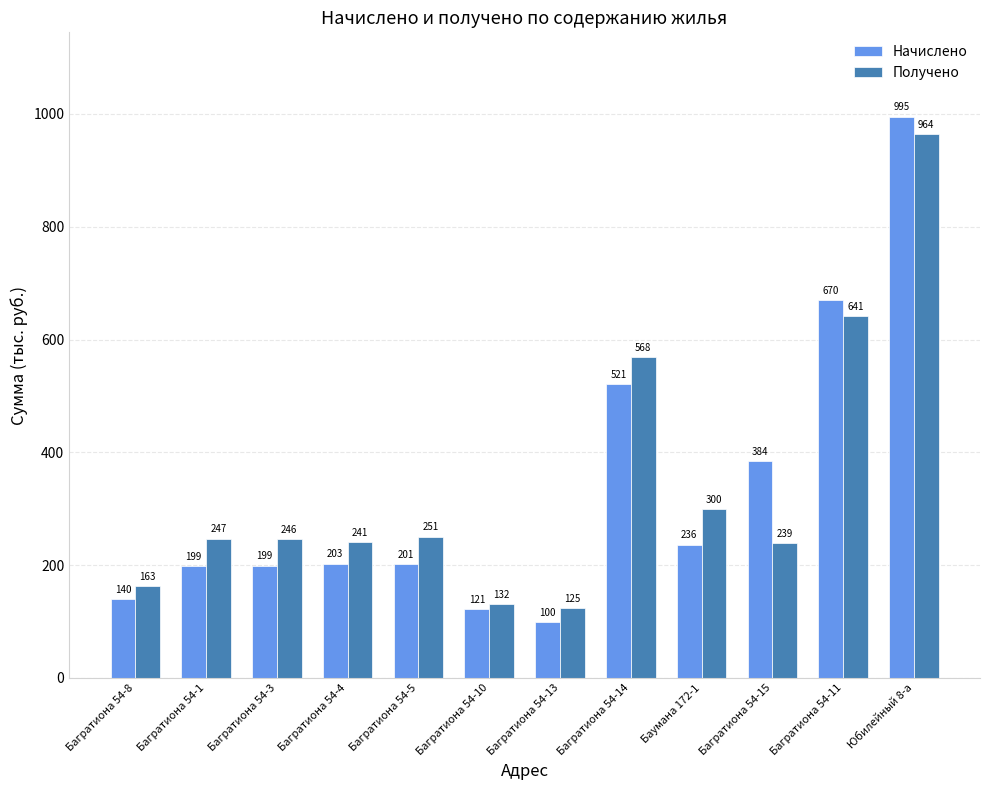

Which series has the largest total across all categories?

Получено